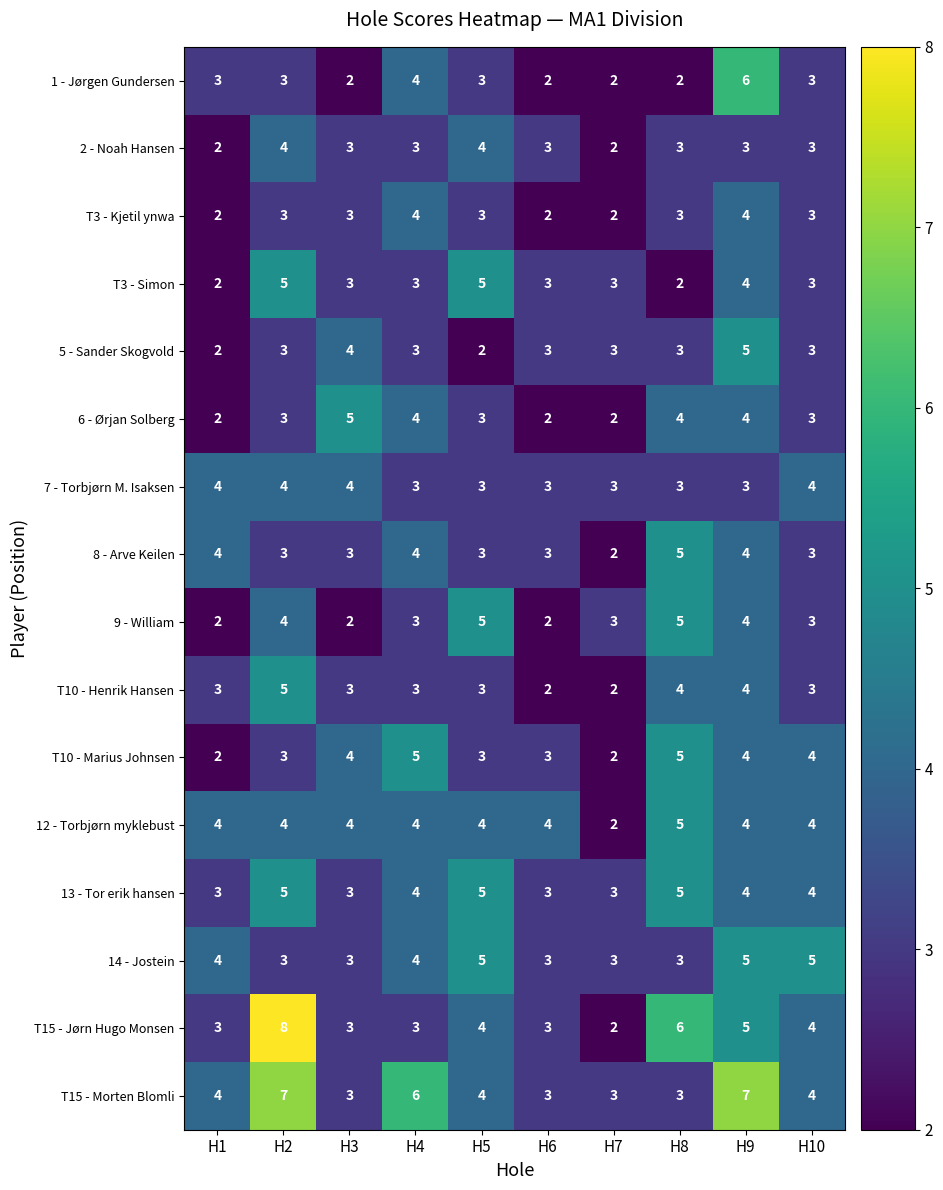

What is the total value across all series at H3?

52